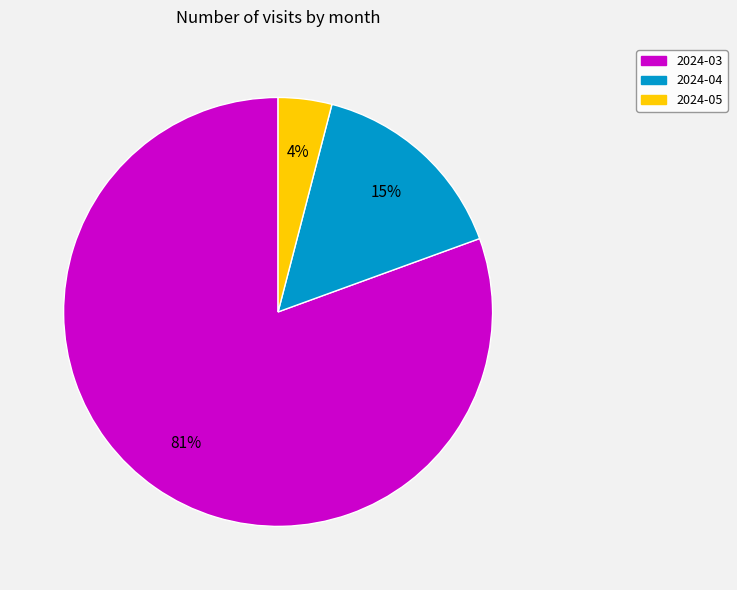

To the nearest percent, what is the difference between the largest and smallest slice percentages?

77%